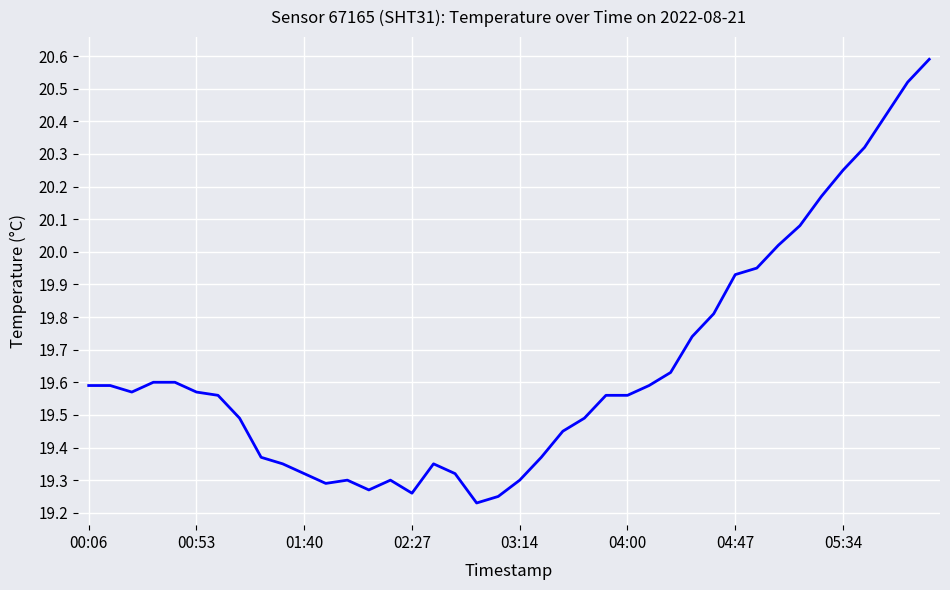

What is the maximum value shown in the chart?

20.6